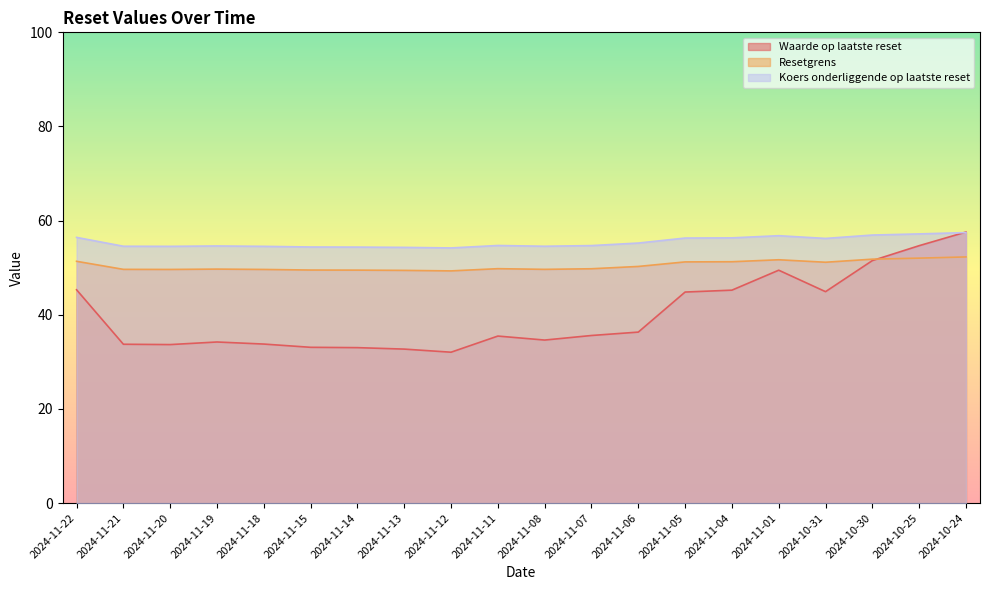

True or false: Resetgrens and Koers onderliggende op laatste reset cross at least once.

False